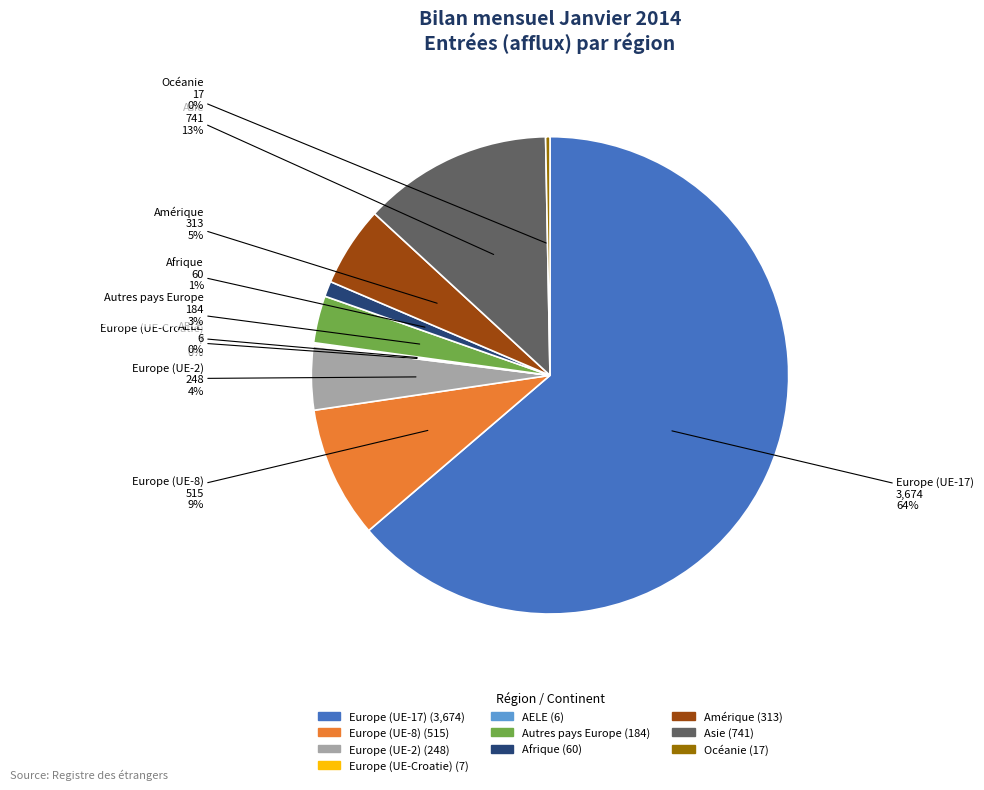

Which has a higher value, Amérique or Asie?

Asie